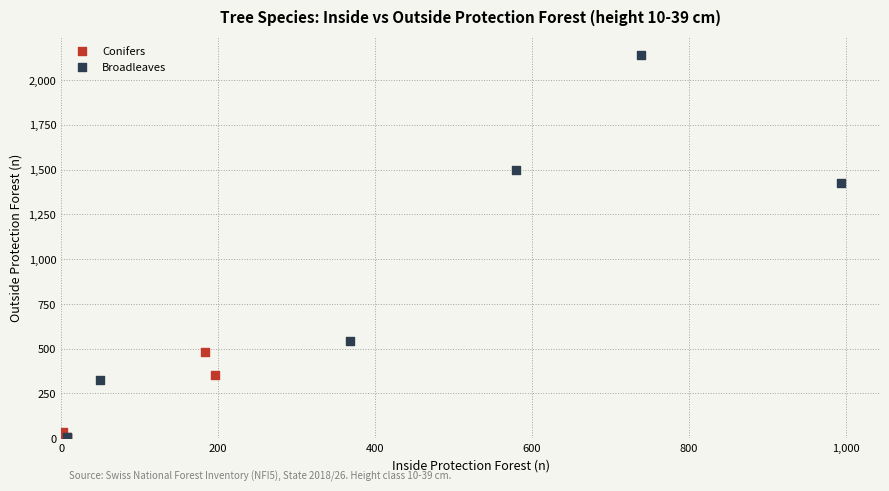

Which series has the largest Y range (max minus min)?

Broadleaves